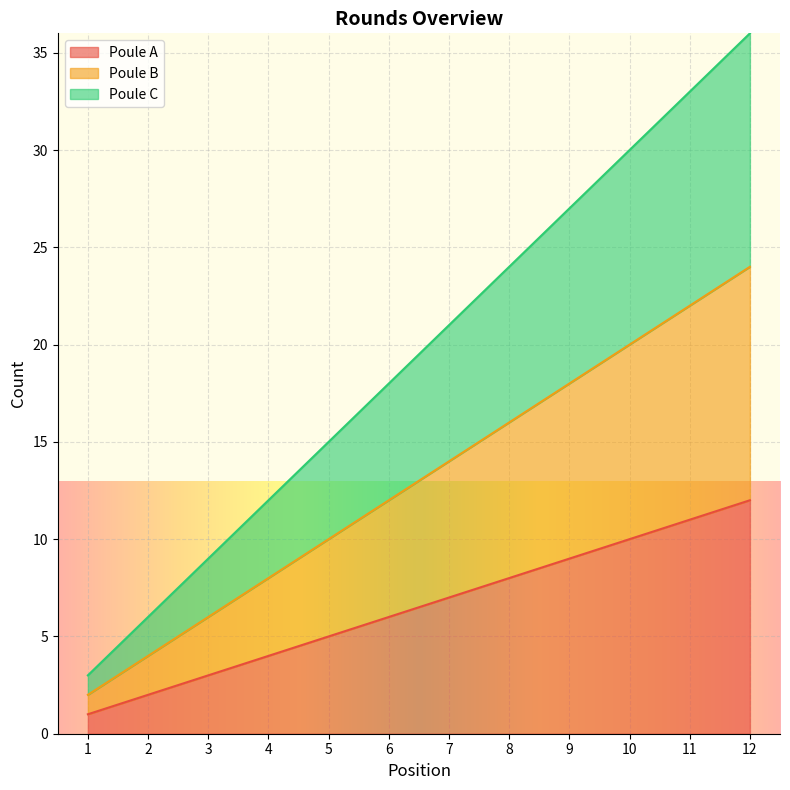

True or false: Poule C and Poule B intersect in this chart.

False